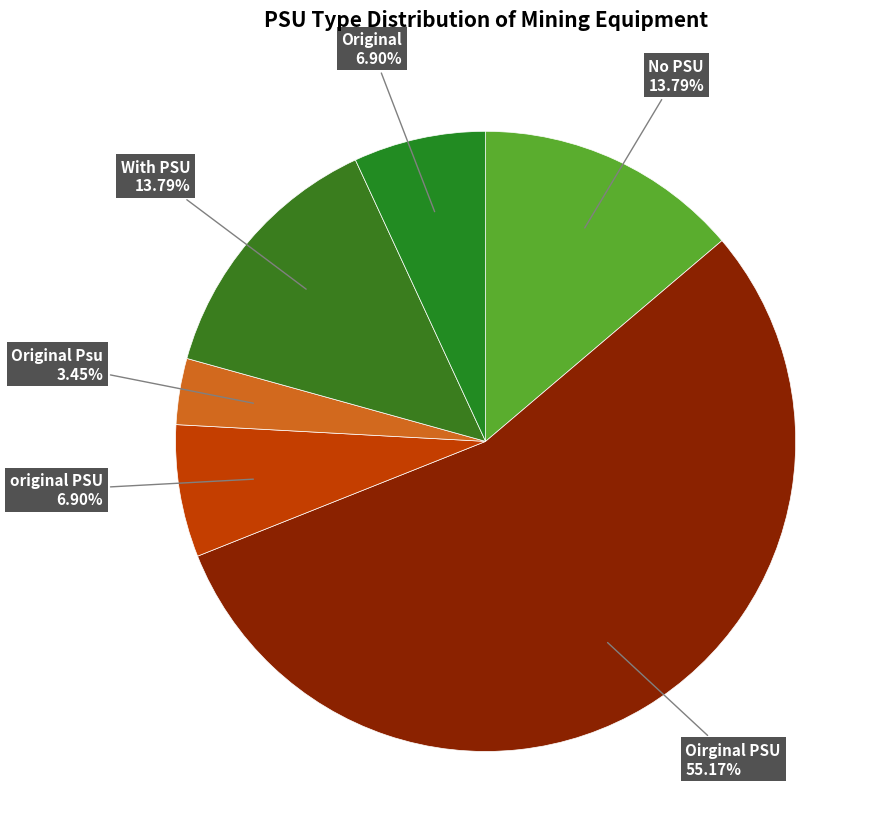

Which category accounts for the majority?

Oirginal PSU